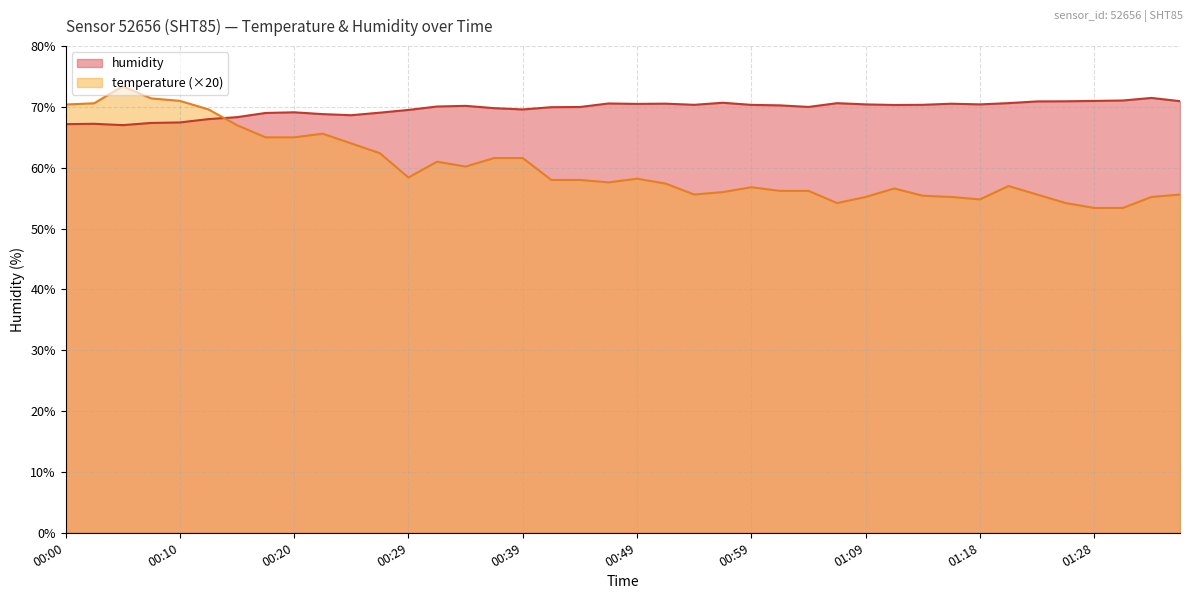

What is the value of the humidity point at the 31st from the left?

70.3